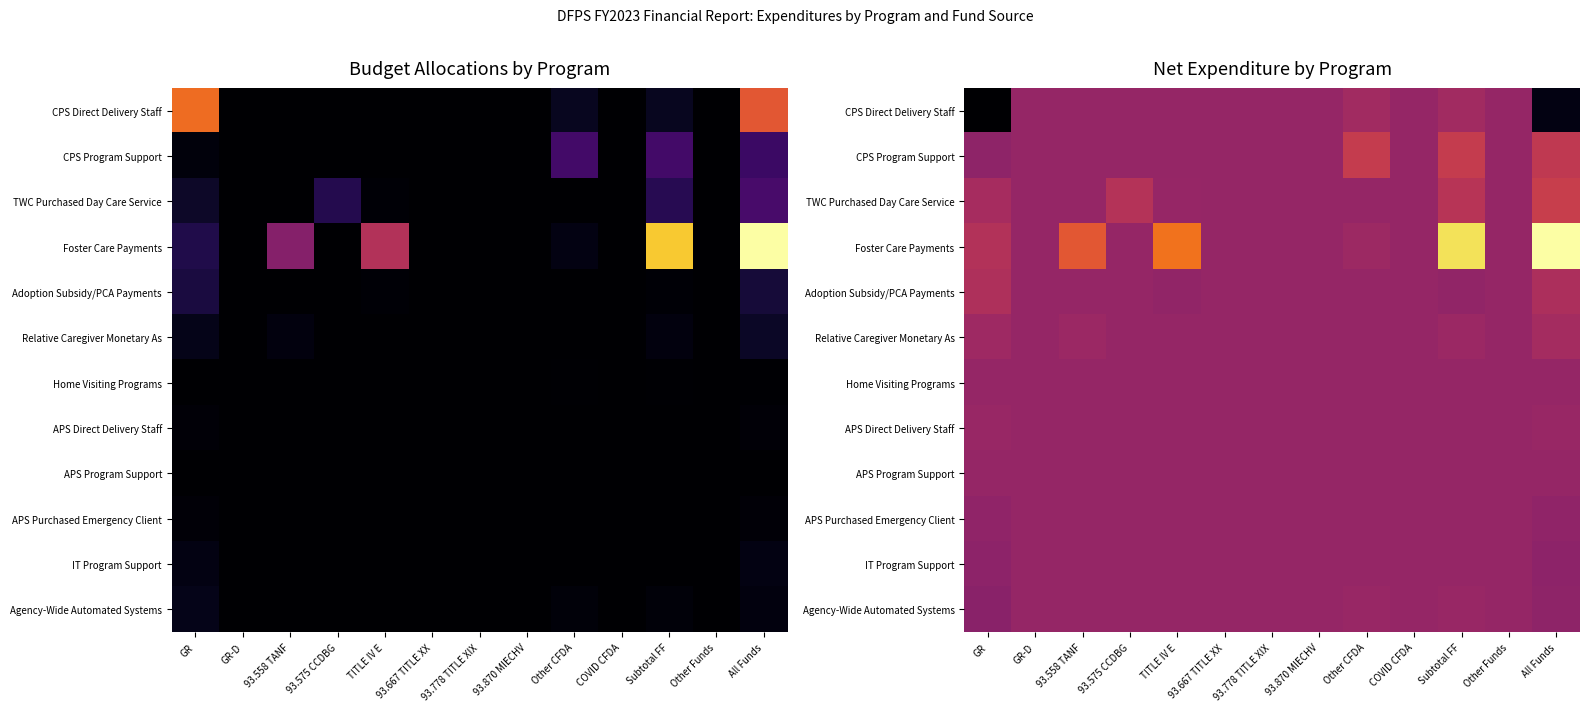

Is it true that CPS Program Support equals 59841631 at 93.870 MIECHV?

True